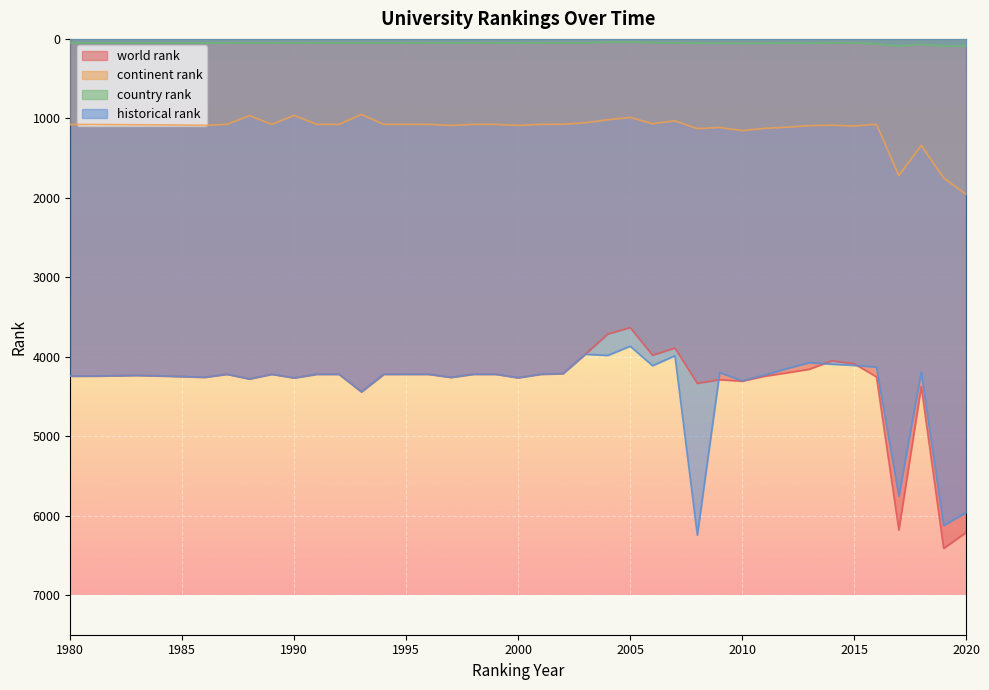

Which series has the widest spread of values?

world rank